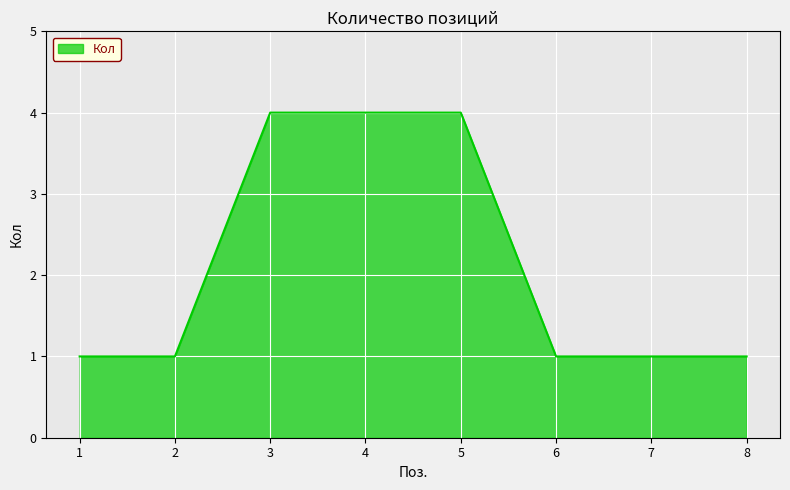

What is the greatest value displayed?

4